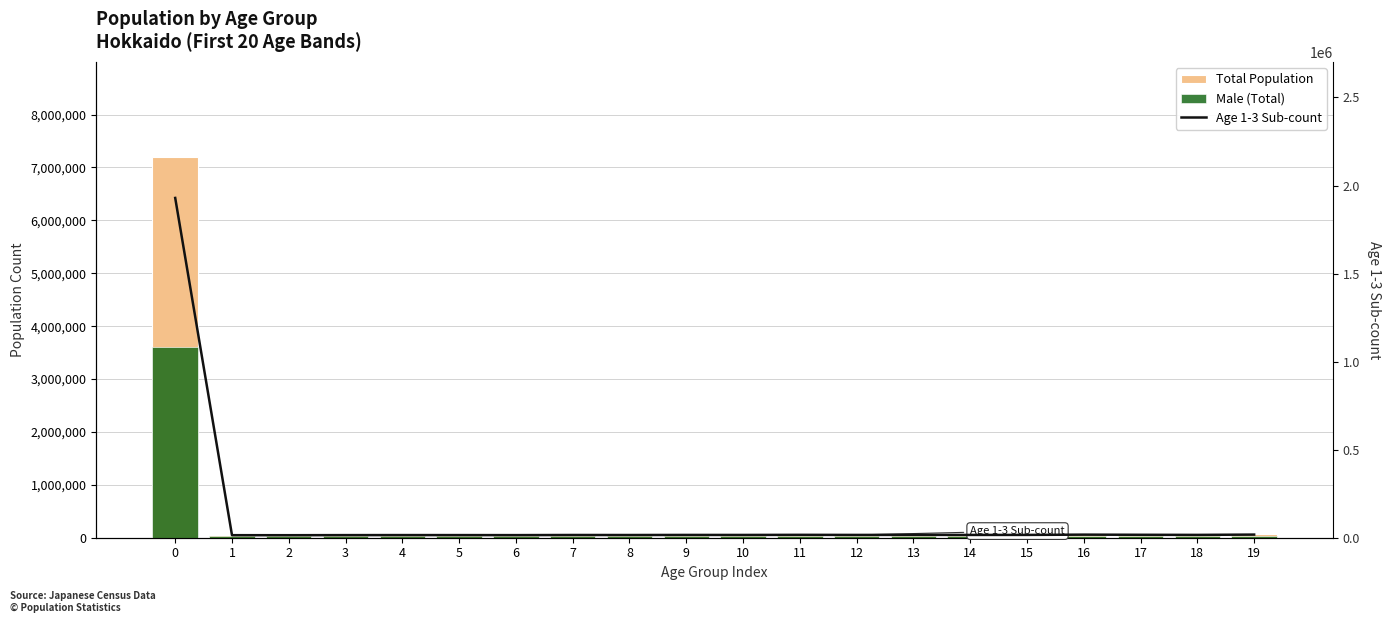

List the labels in order of Age 1-3 Sub-count value, smallest first.

2, 1, 6, 3, 5, 4, 8, 7, 10, 14, 9, 12, 15, 18, 13, 11, 17, 16, 19, 0